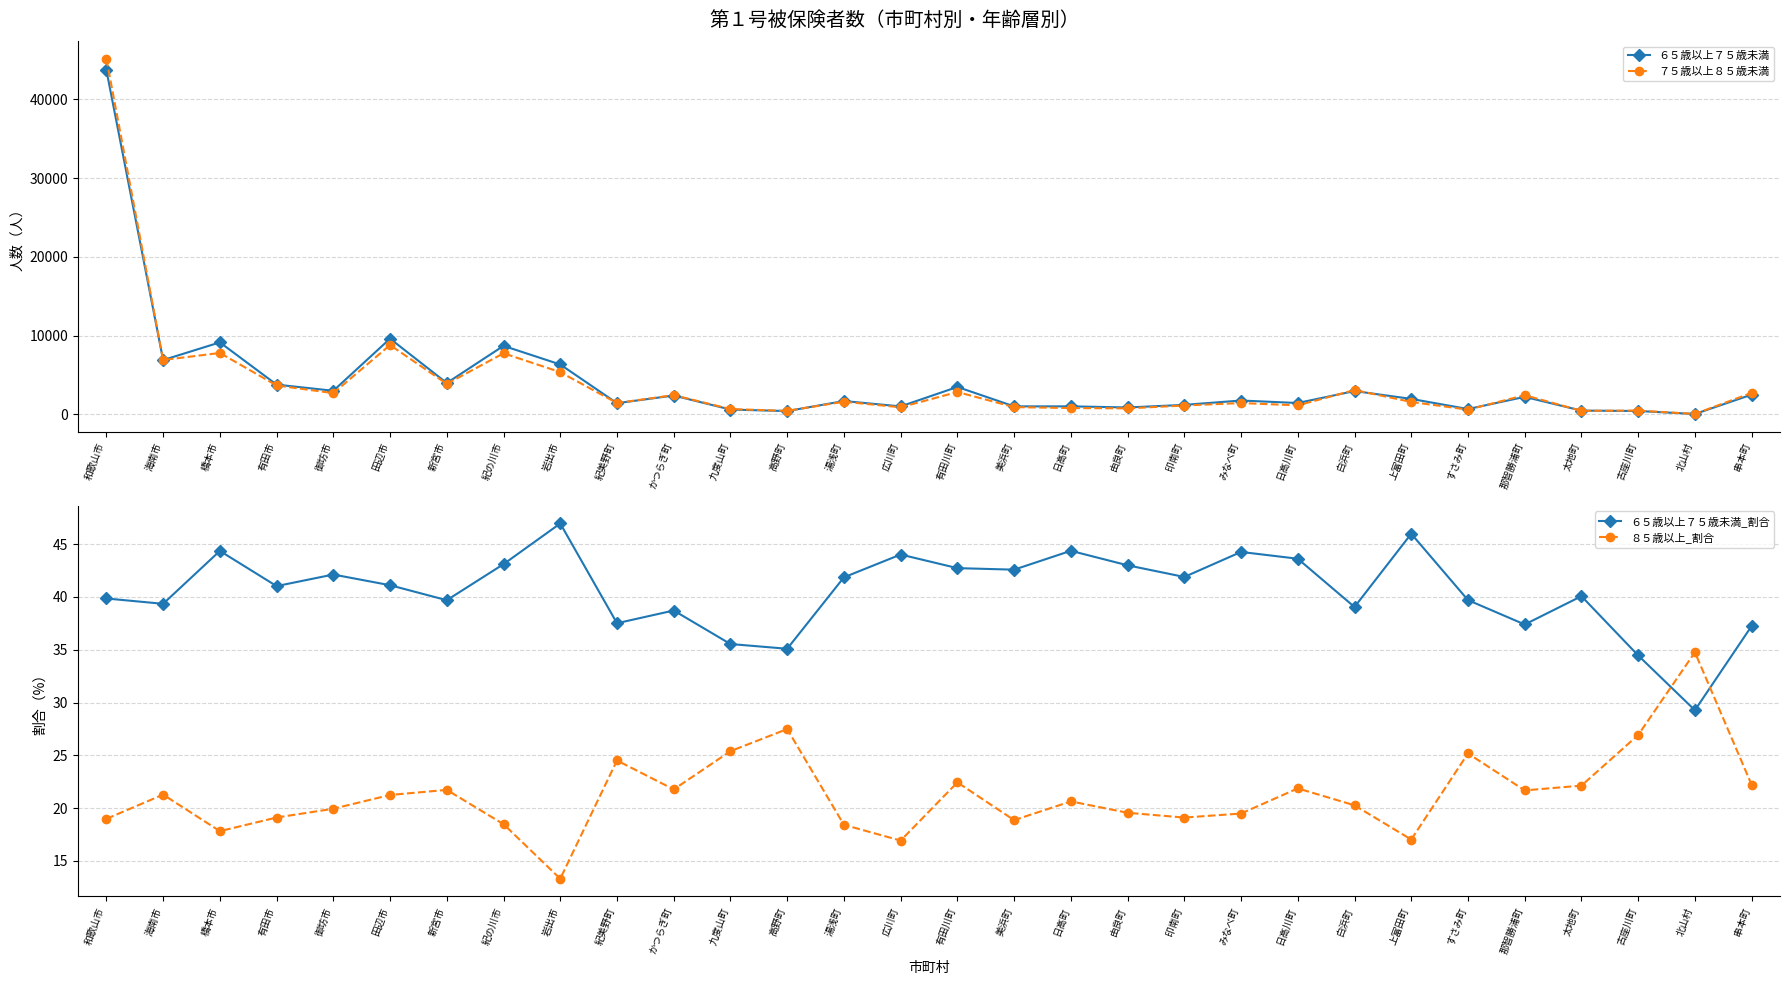

What is the maximum value shown in the chart?

45138.0